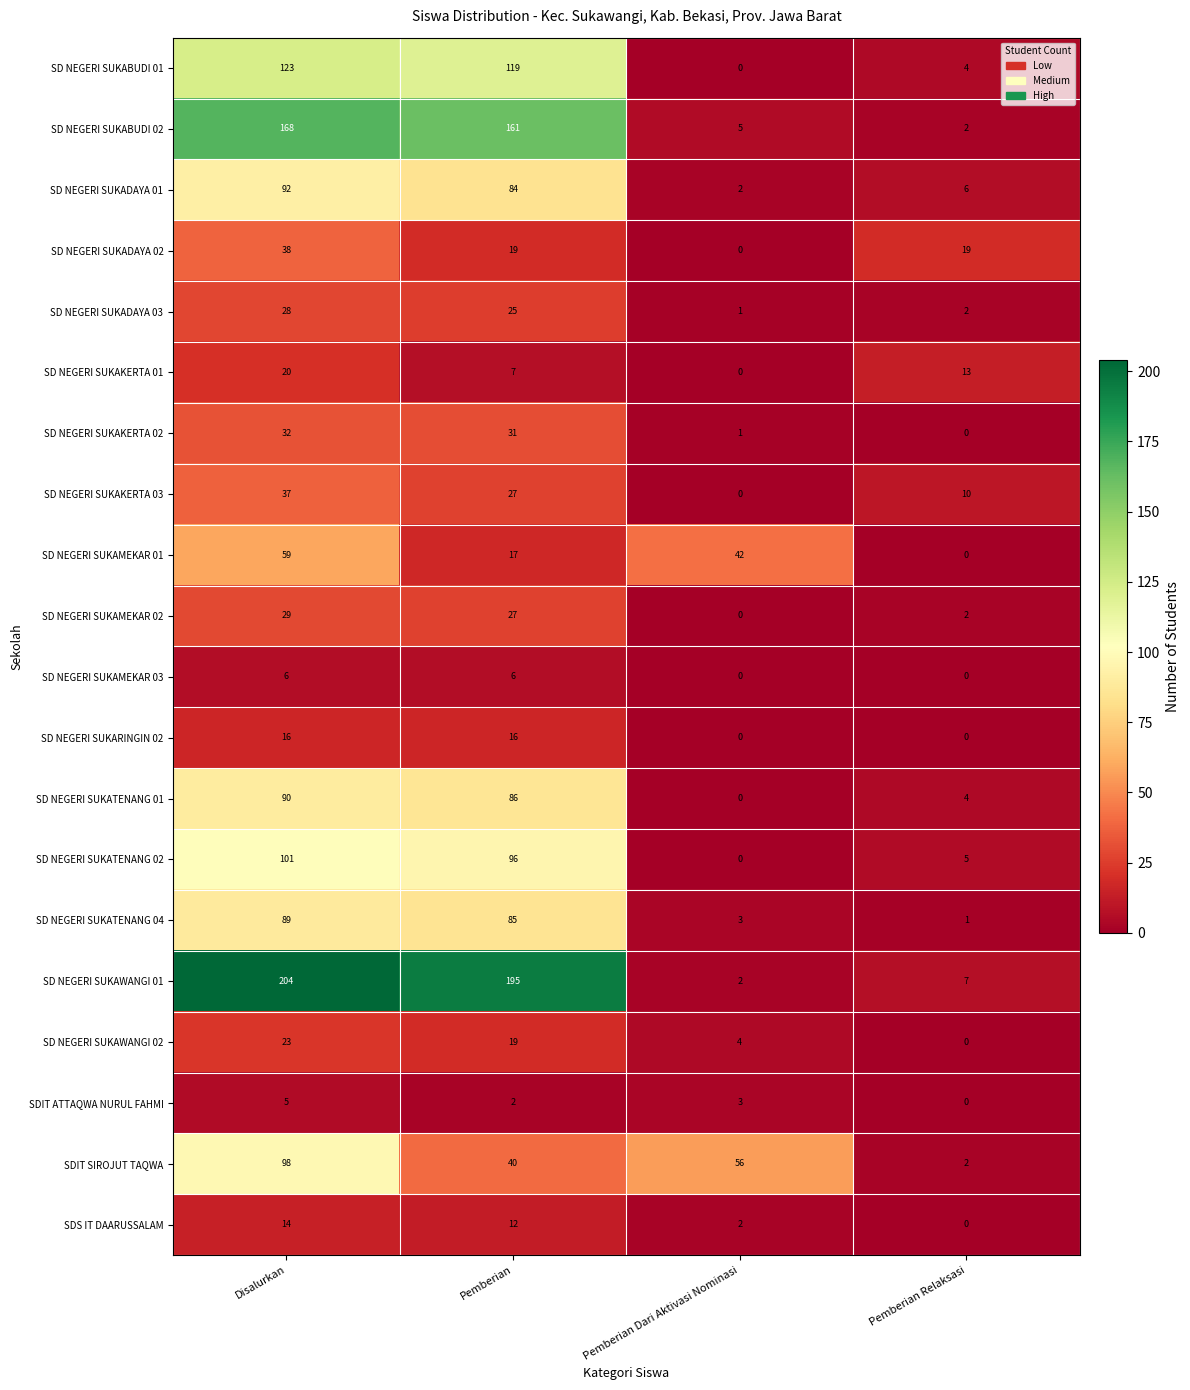

What is the sum of the SD NEGERI SUKATENANG 04 values at Pemberian Dari Aktivasi Nominasi and Disalurkan?

92